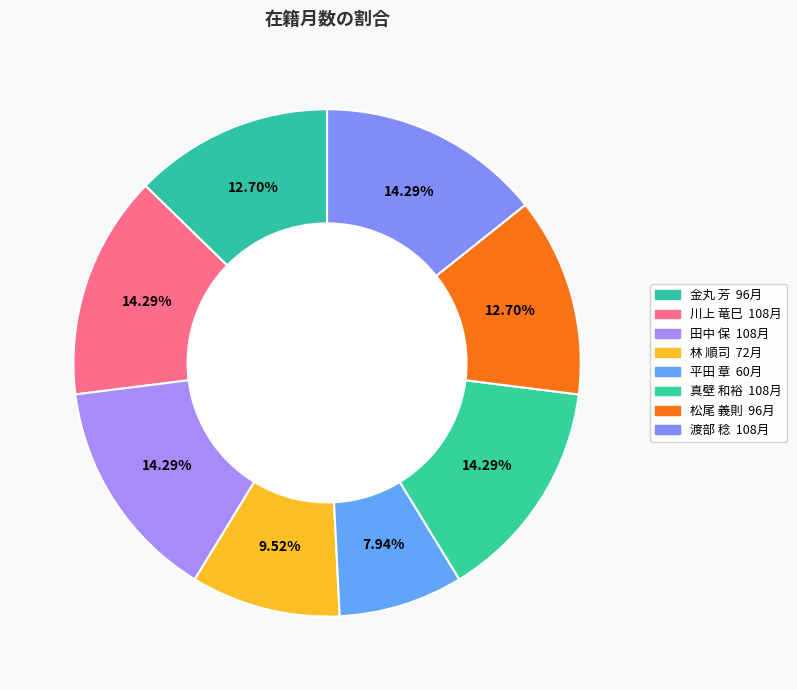

How many slices are in this pie chart?

8